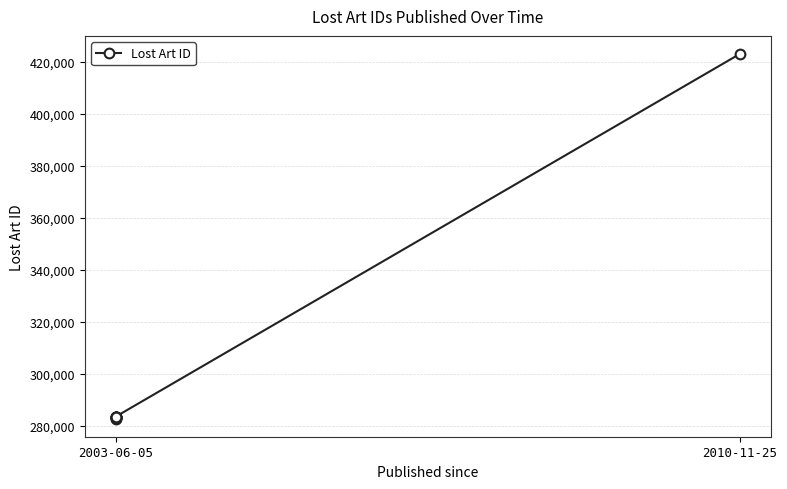

Reading right to left, what are all the values shown in this chart?

422882	283640	283572	282896	283573	283574	282877	282901	283639	283571	283303